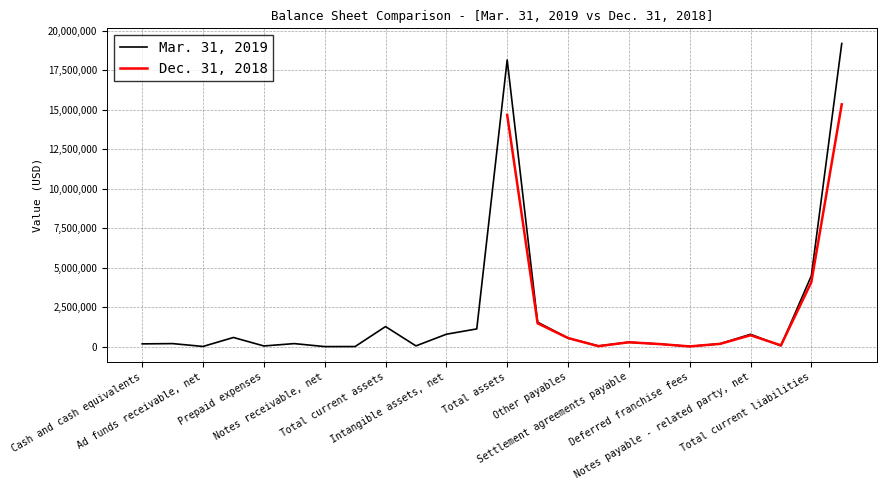

At which label is the value closest to 9600122?

Total current liabilities